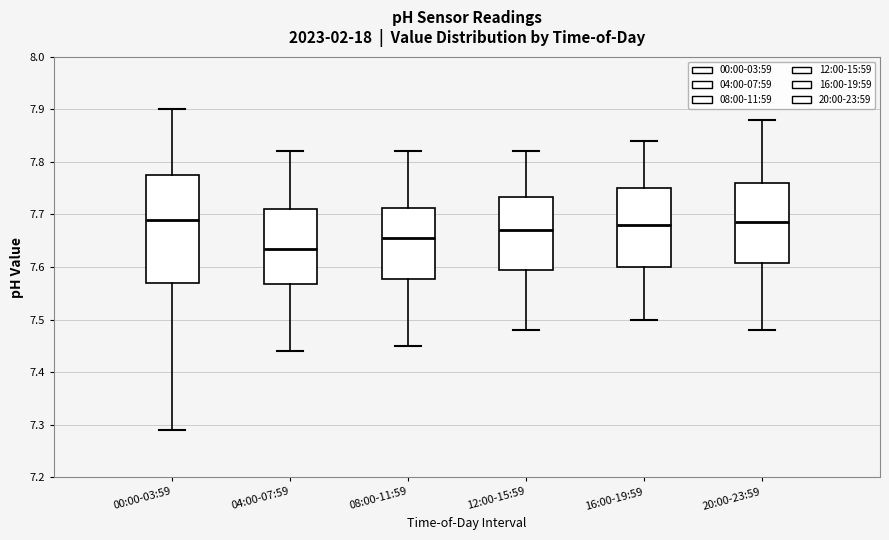

Reading left to right, transcribe this box plot: for each box, give where its median line is, the range the box spans, and where its two whiskers end, as read against the y-axis. The values are not printed on the chart, so give them approximately, as read against the axis.

00:00-03:59: median 7.69, box 7.57 to 7.78, whiskers 7.29 to 7.90
04:00-07:59: median 7.64, box 7.57 to 7.71, whiskers 7.44 to 7.82
08:00-11:59: median 7.66, box 7.58 to 7.71, whiskers 7.45 to 7.82
12:00-15:59: median 7.67, box 7.60 to 7.73, whiskers 7.48 to 7.82
16:00-19:59: median 7.68, box 7.60 to 7.75, whiskers 7.50 to 7.84
20:00-23:59: median 7.69, box 7.61 to 7.76, whiskers 7.48 to 7.88